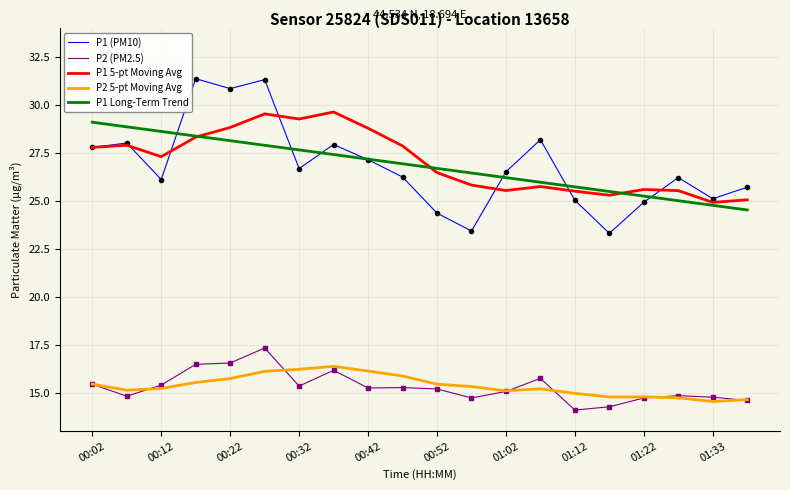

What is the minimum value for P1 Long-Term Trend?

24.5